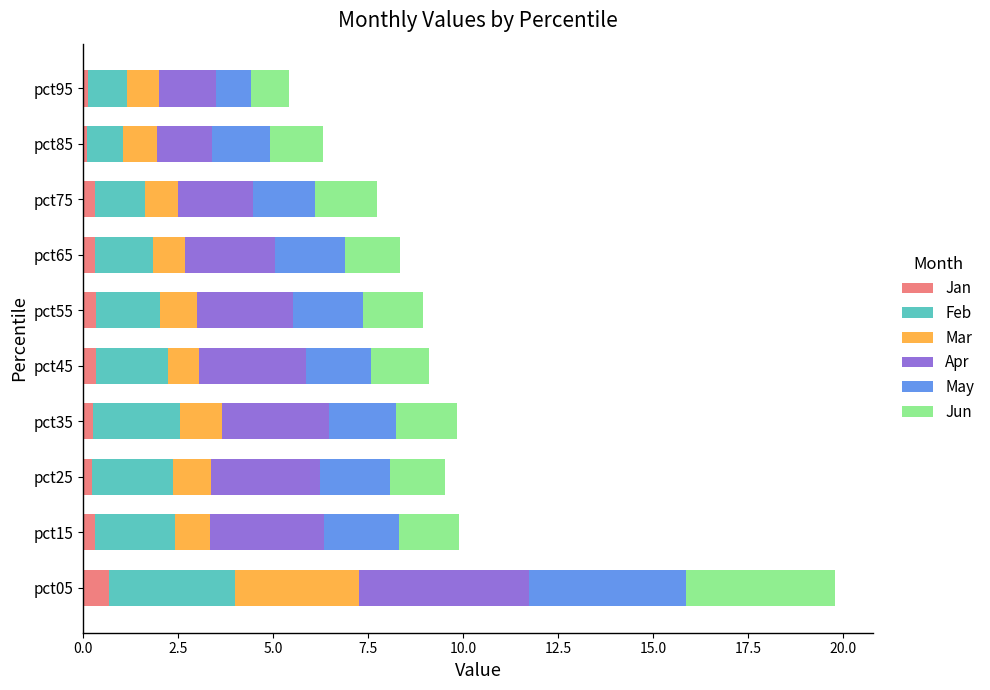

How many data points does each series have?

10